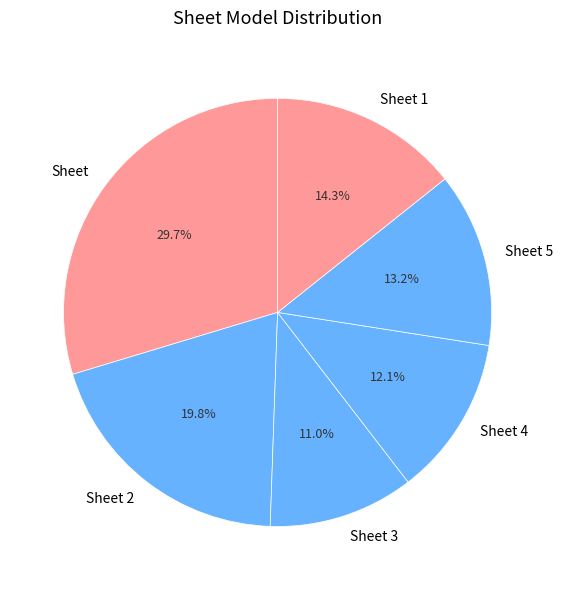

How many segments does this pie chart have?

6